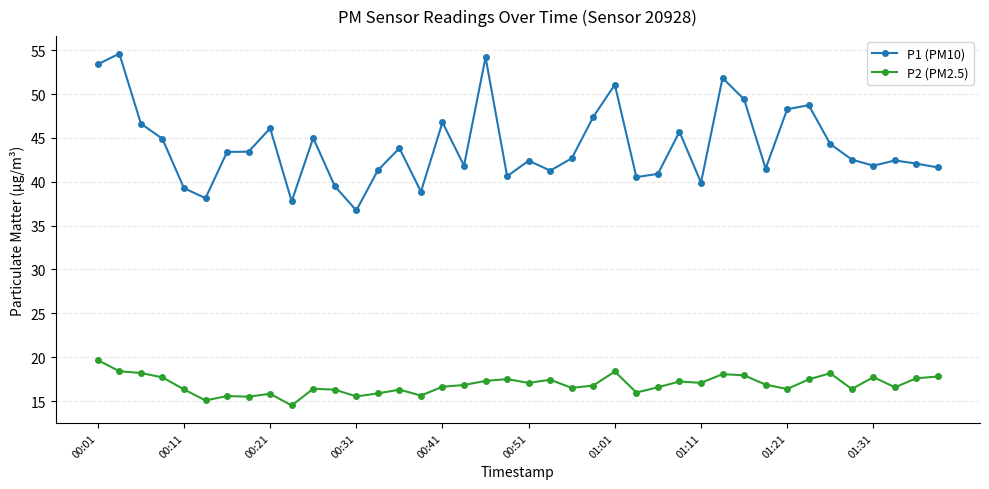

True or false: P1 (PM10) has more than 1 interior local peaks.

True